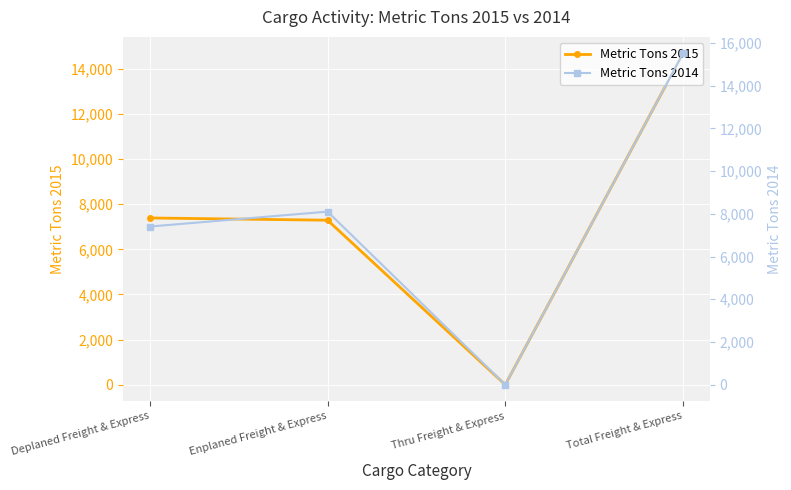

True or false: Metric Tons 2014 and Metric Tons 2015 intersect in this chart.

False